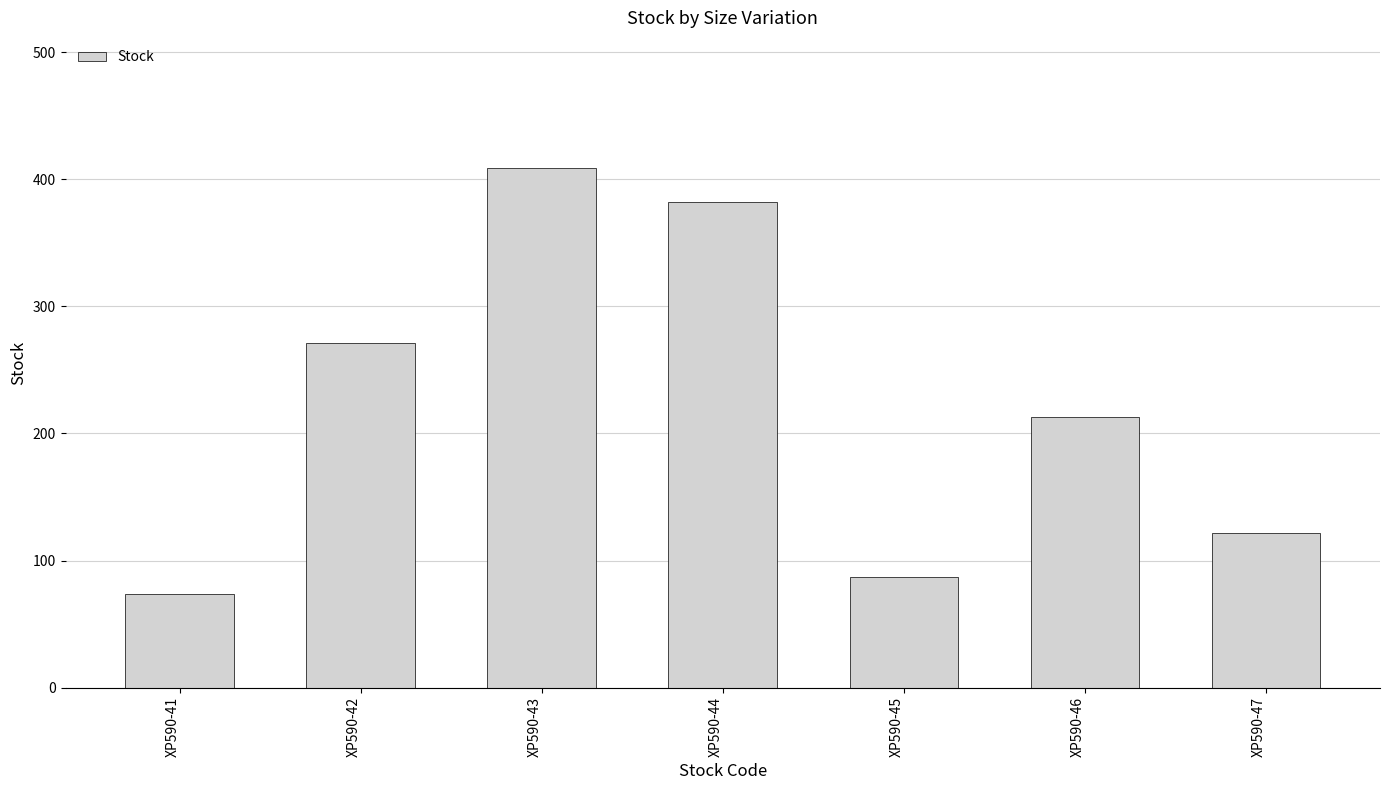

What is the change in value from XP590-43 to XP590-44?

-27